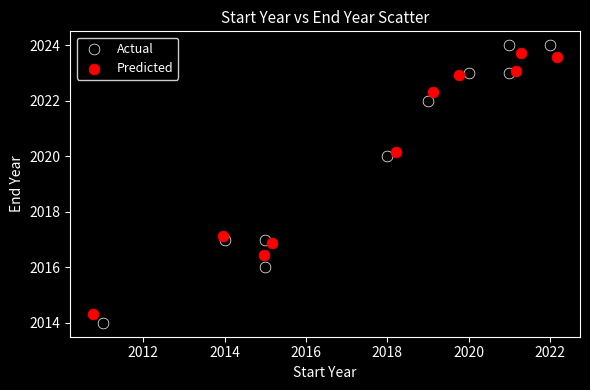

Which series contains the lowest Y value?

Actual